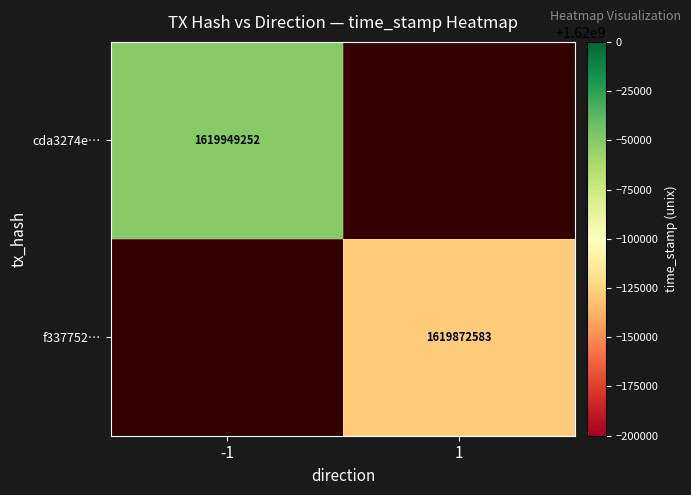

The cda3274e… series shows 2372227621 at -1. True or false?

False